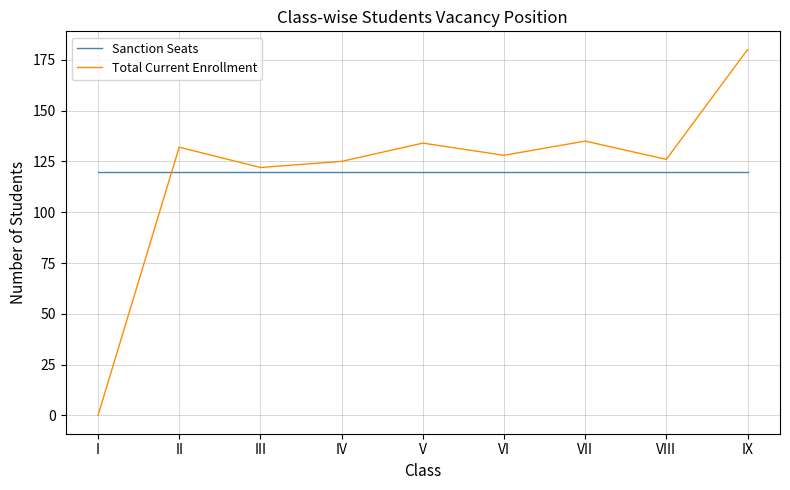

True or false: Total Current Enrollment has a value of 134 at V.

True